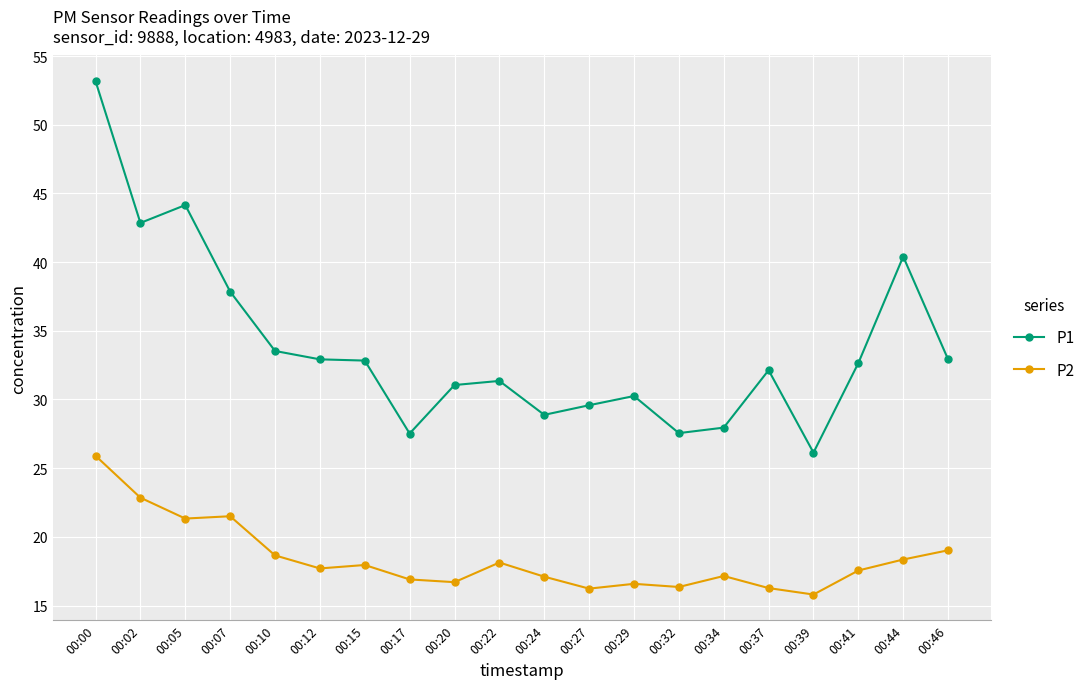

What value does the P2 series have at 00:00?

25.9